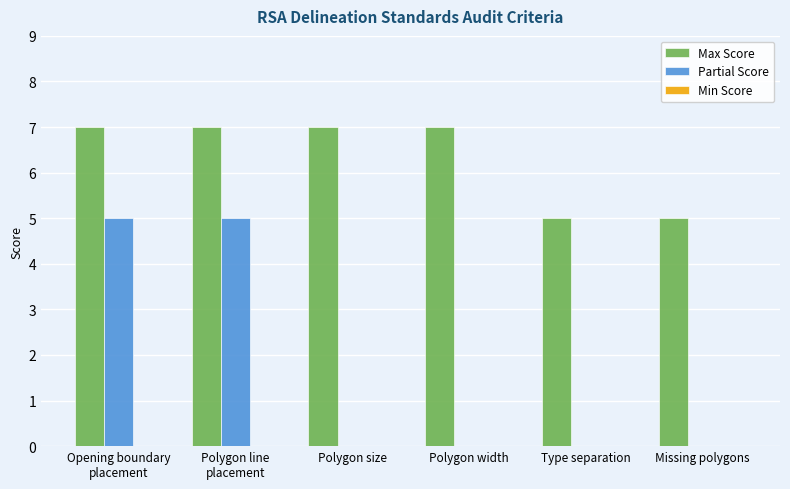

What is the total value across all series at Missing polygons?

5